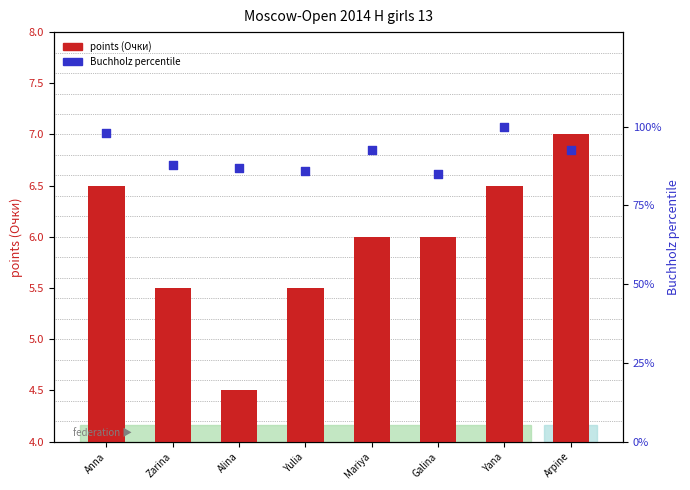

Which series has the largest Y range (max minus min)?

Buchholz percentile